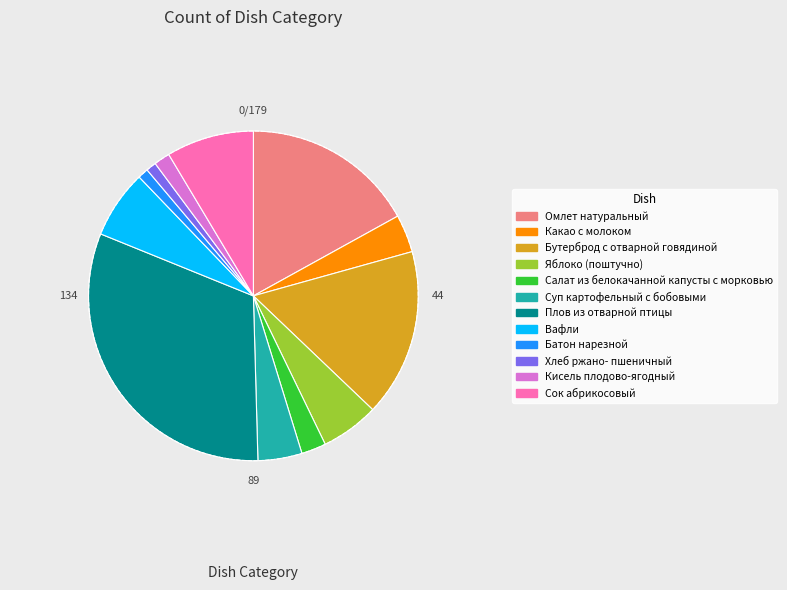

True or false: Какао с молоком accounts for 4% of the total.

True